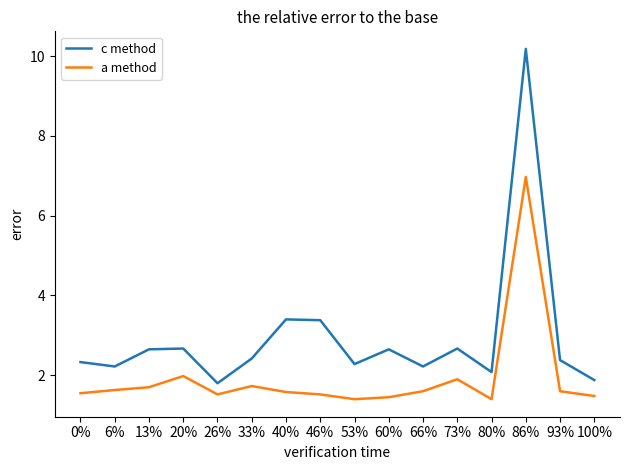

What is the difference between the maximum and minimum values in the c method series?

8.4